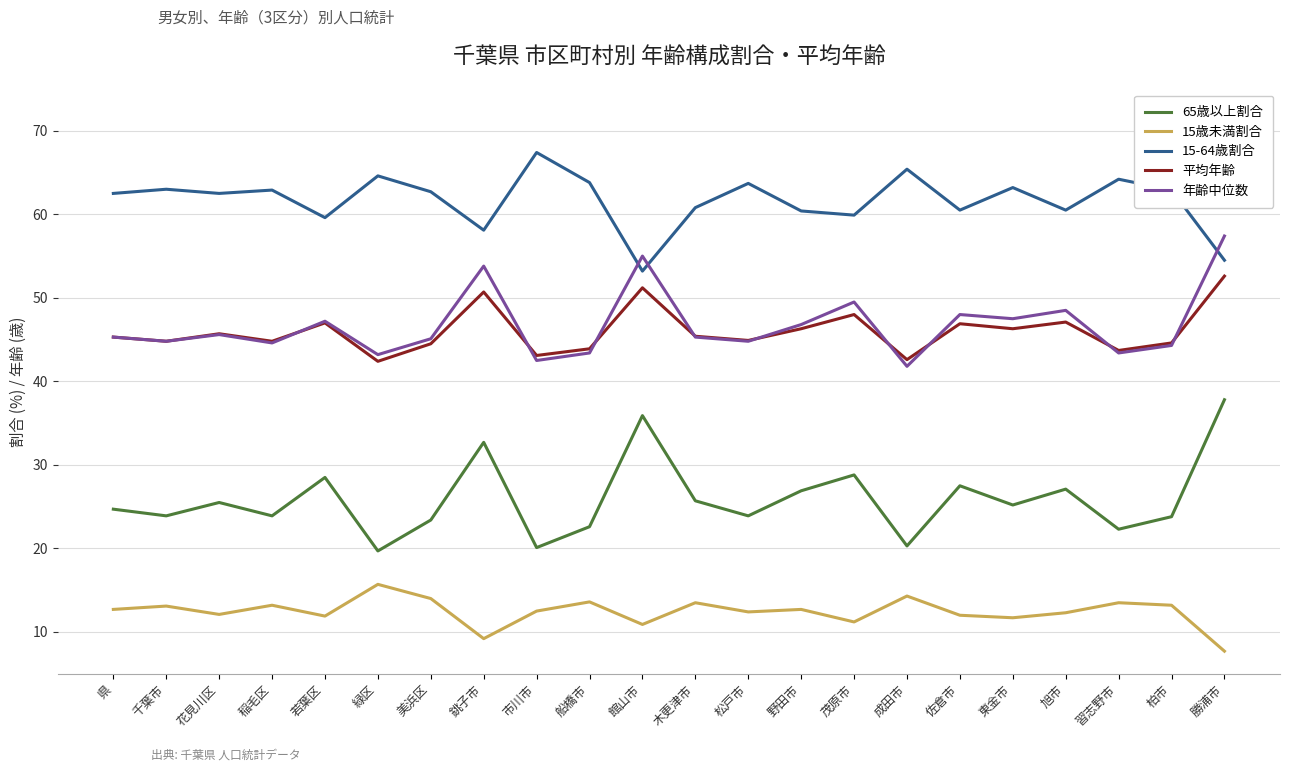

What is the spread (max minus min) of values at 旭市?

48.2